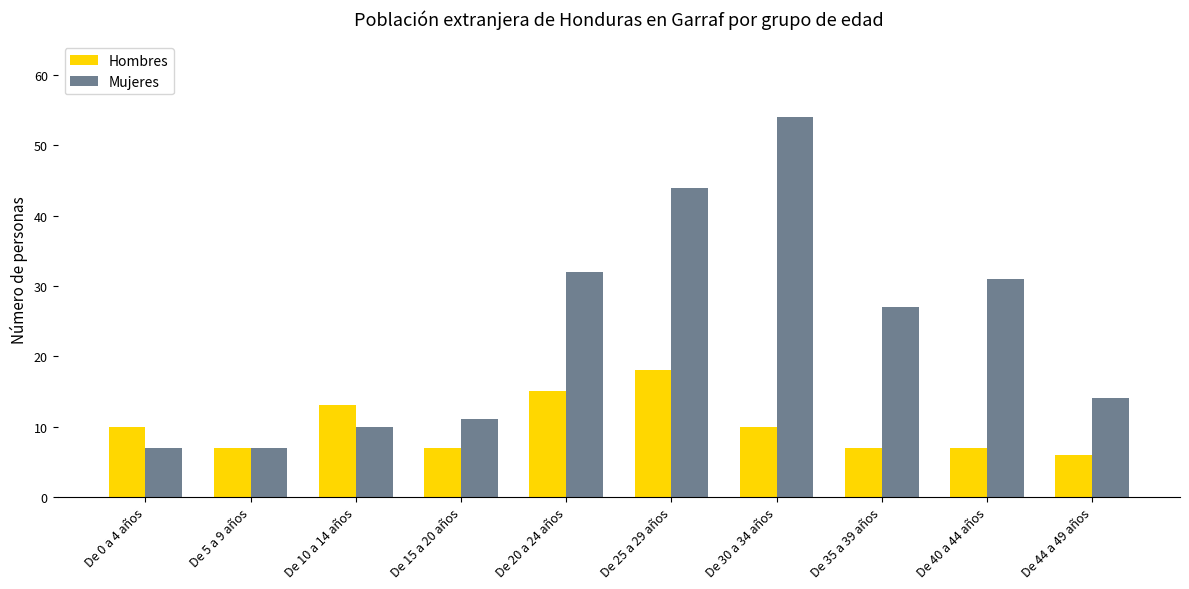

Rank the series by their maximum value, from highest to lowest.

Mujeres, Hombres